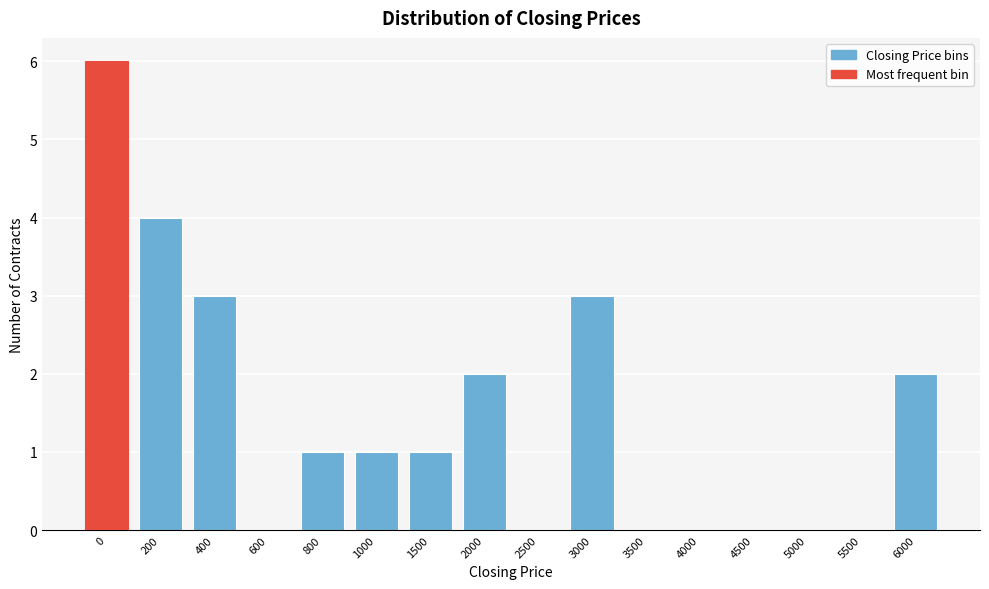

Reading right to left, what are all the values shown in this chart?

6000=2	5500=0	5000=0	4500=0	4000=0	3500=0	3000=3	2500=0	2000=2	1500=1	1000=1	800=1	600=0	400=3	200=4	0=6